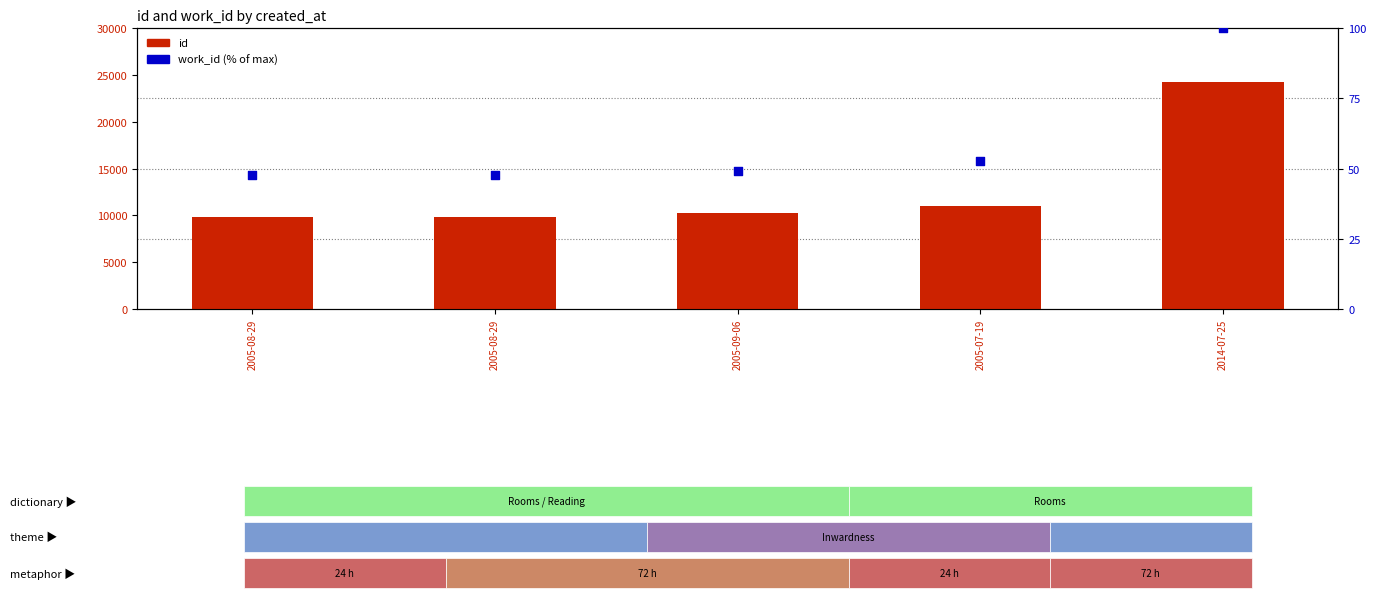

What is the total value across all series at 2014-07-25?

24402.0